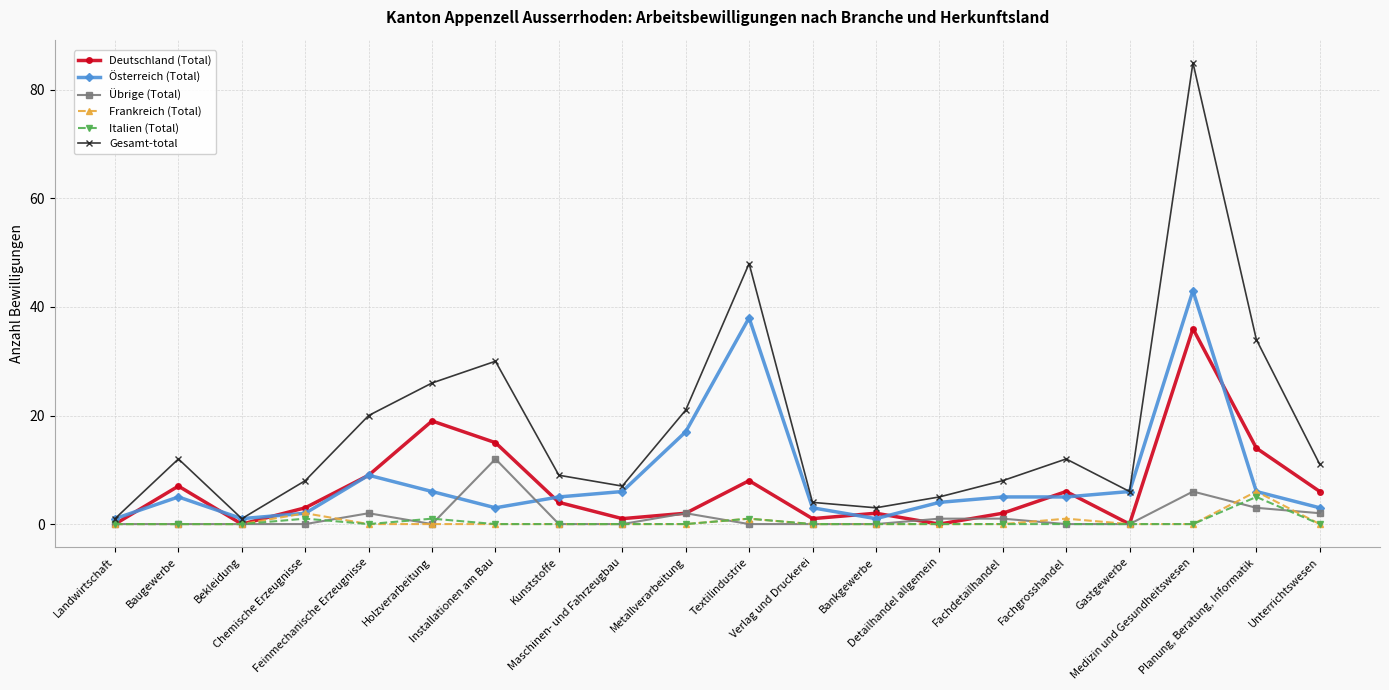

The value of Italien (Total) at Bankgewerbe is 0. True or false?

True